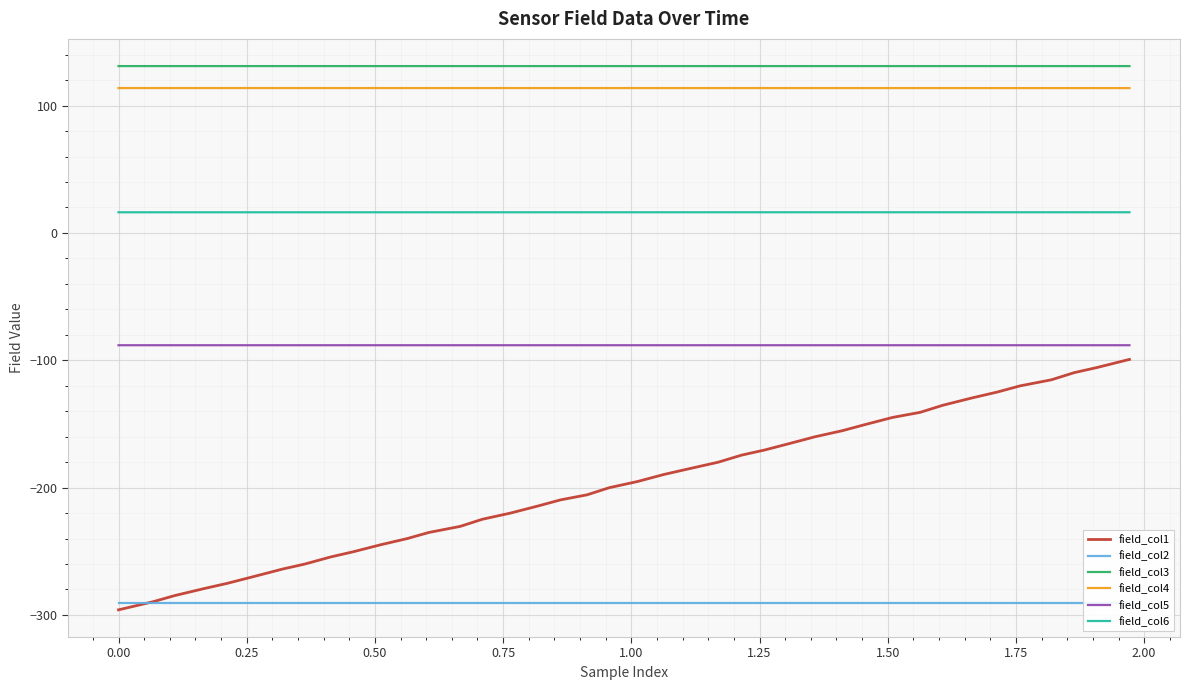

True or false: field_col3 and field_col4 intersect in this chart.

False